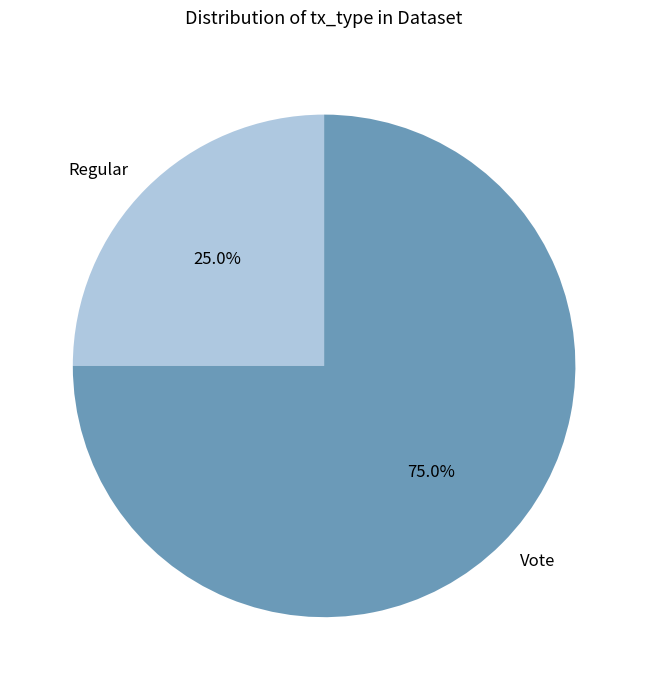

Is it true that Regular is 16% of the pie?

False